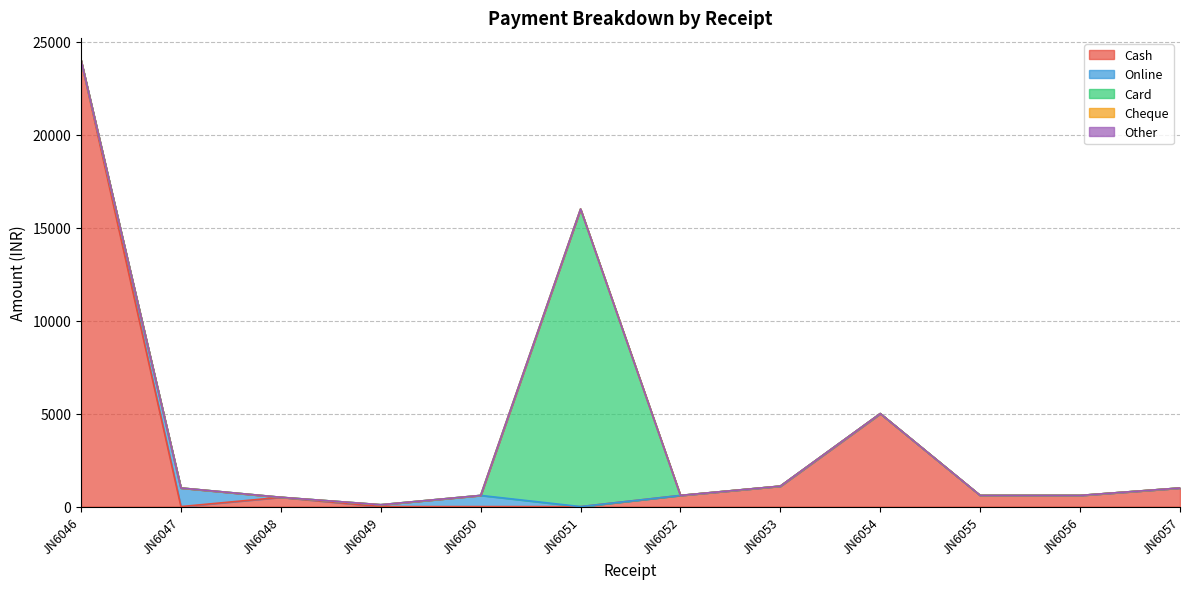

Which category has the highest value across all series?

JN6046